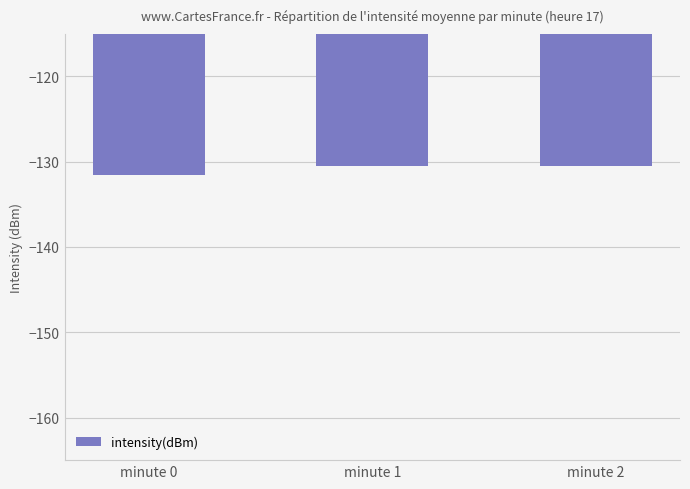

What is the value of the 1st bar from the left?

-131.5